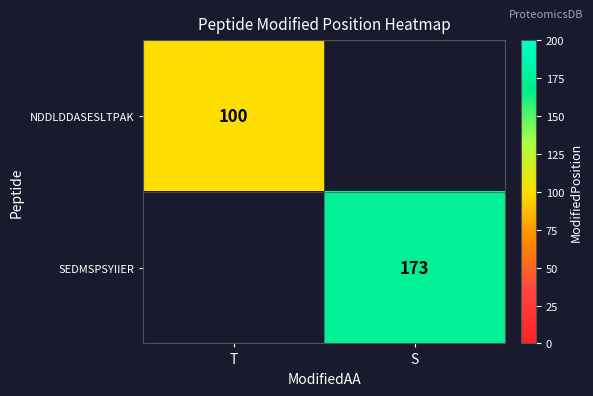

The value of SEDMSPSYIIER at S is 238.6. True or false?

False